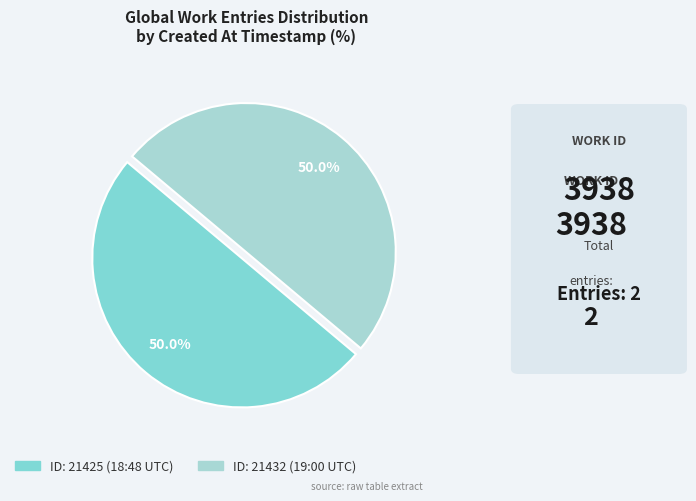

How many segments does this pie chart have?

2